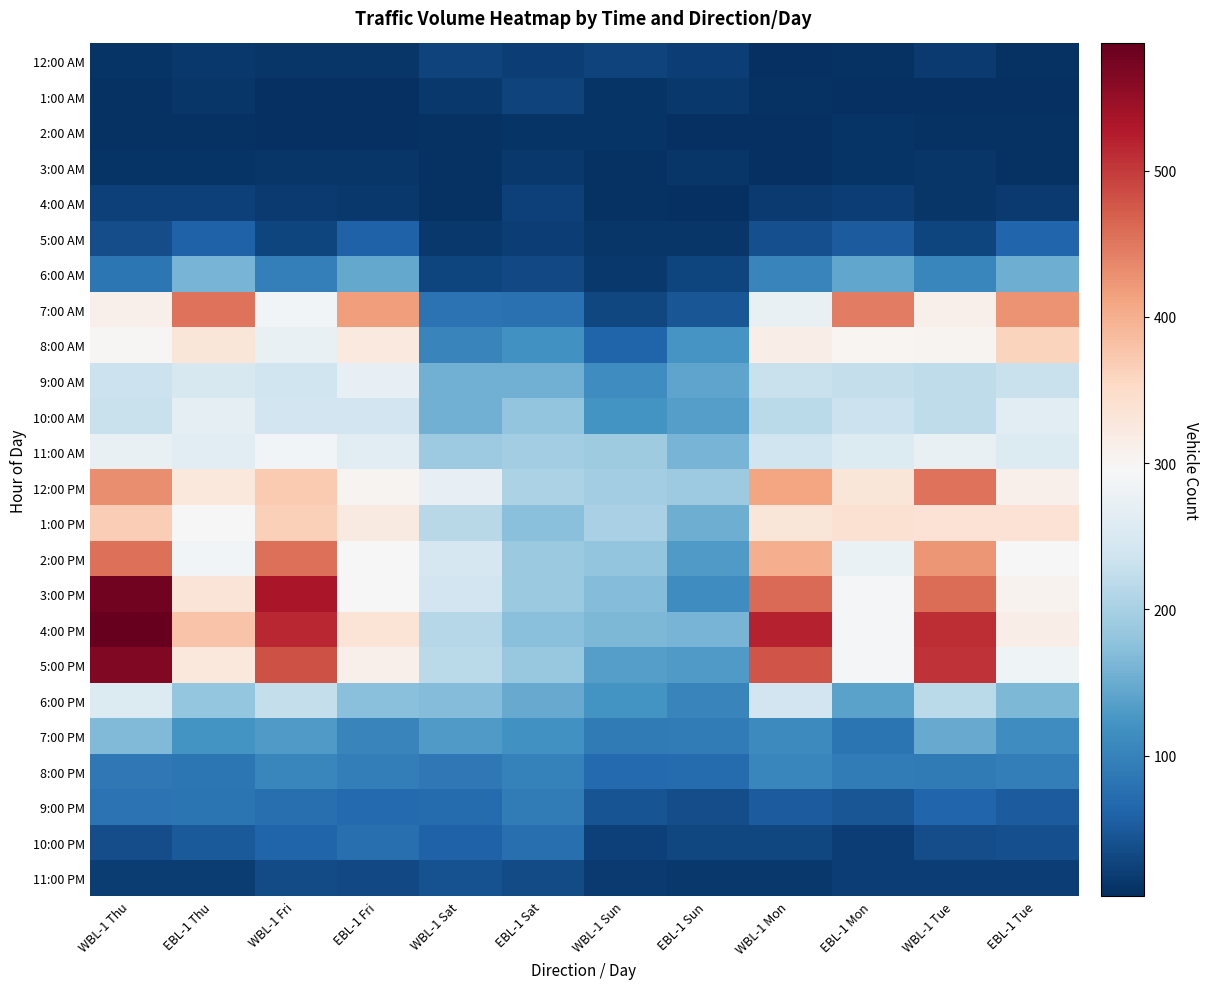

What is the maximum value shown in the chart?

587